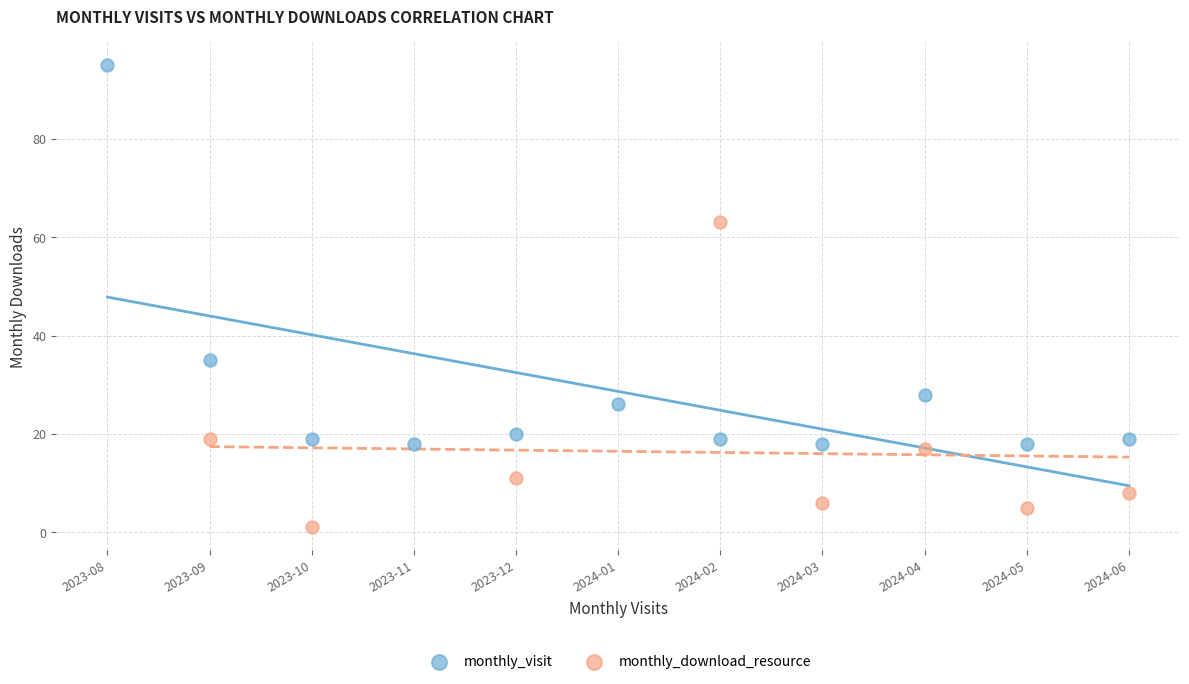

Which series reaches the maximum Y coordinate?

monthly_visit